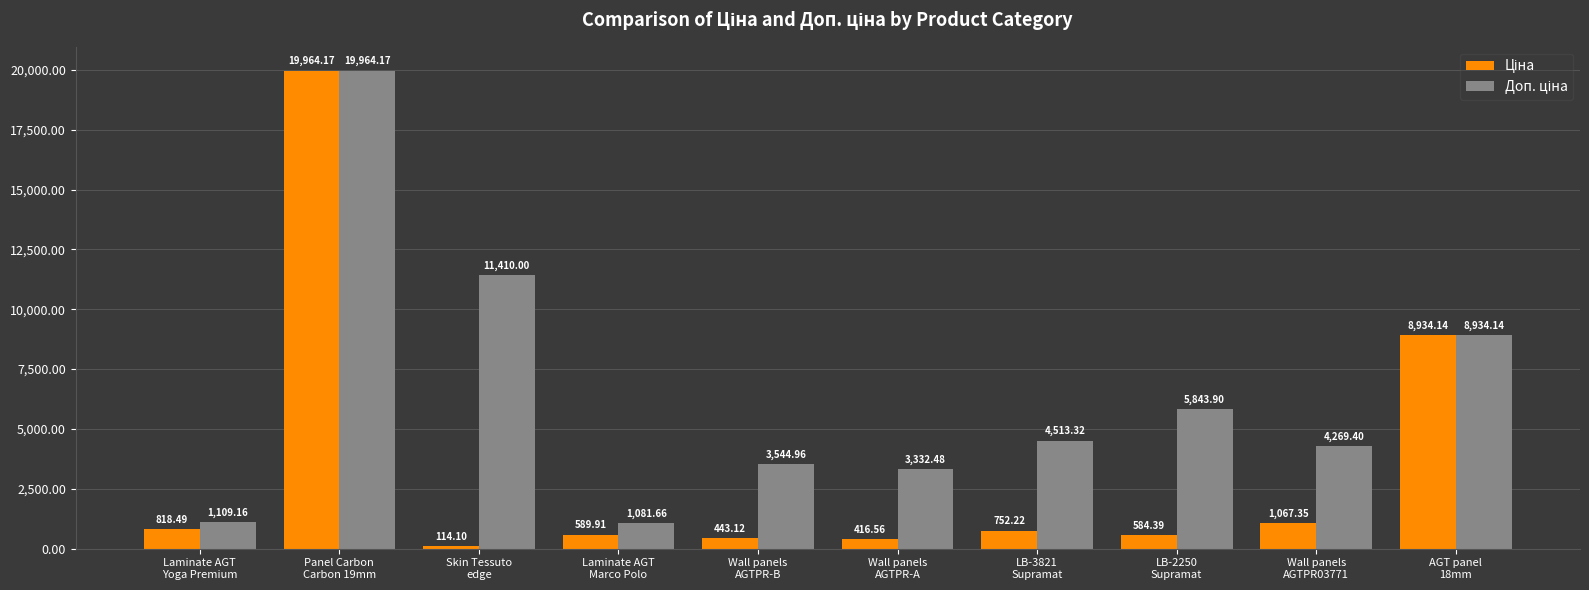

At how many categories does at least one series exceed 7368?

3